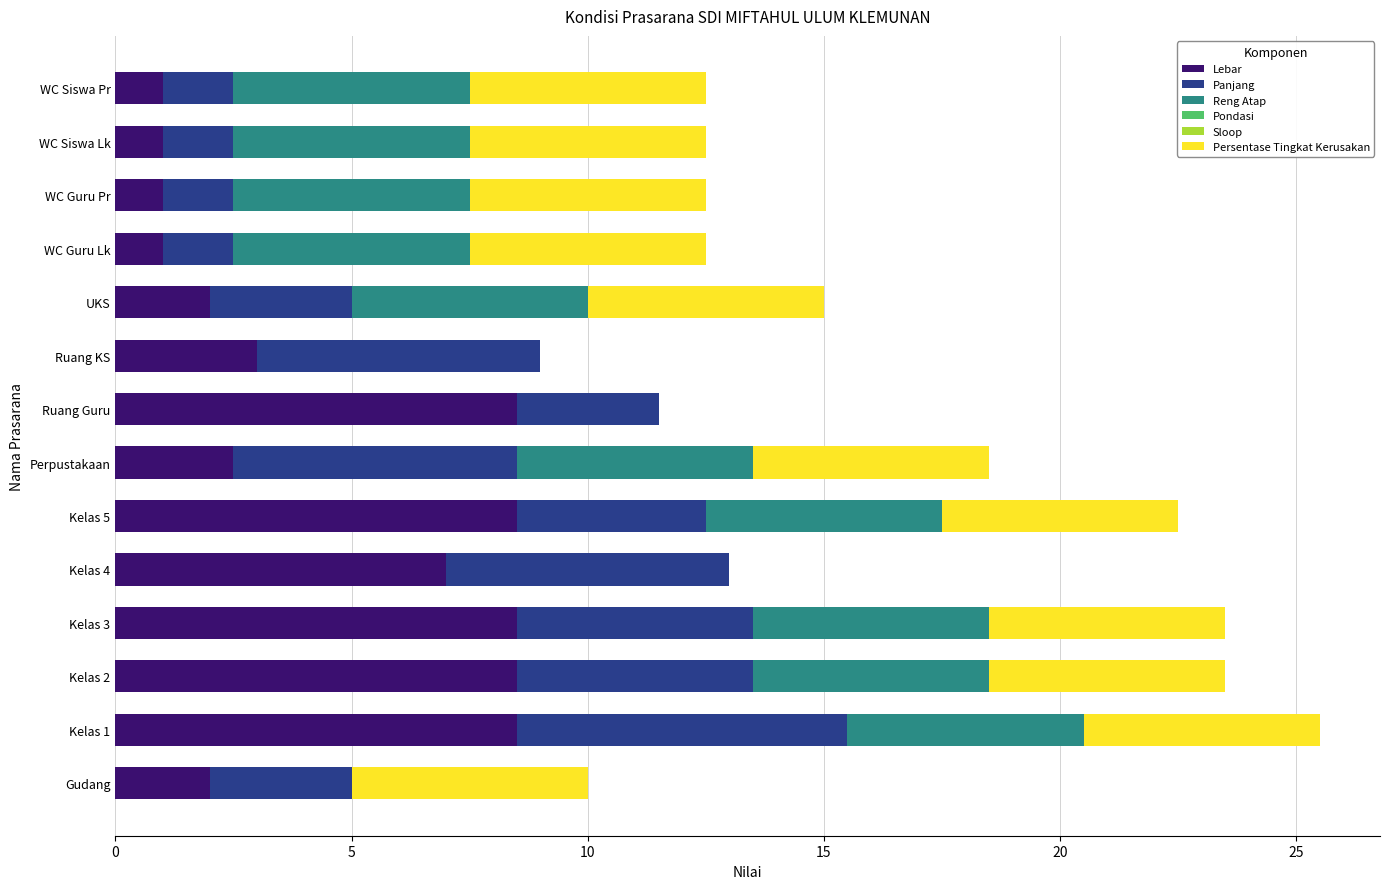

What is the total value across all series at Ruang Guru?

11.5